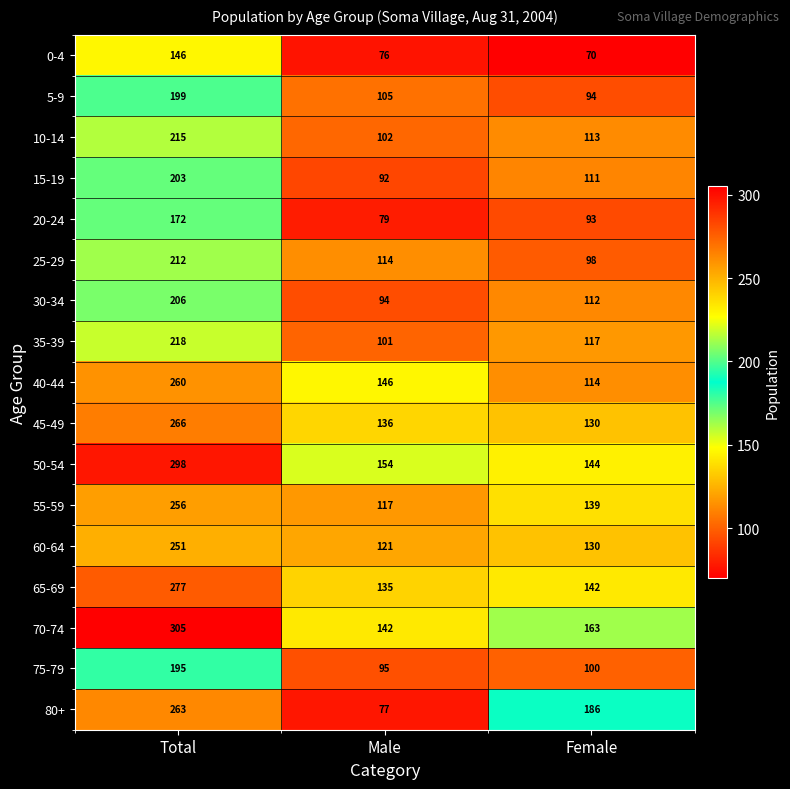

Which series has the largest range (max minus min)?

80+